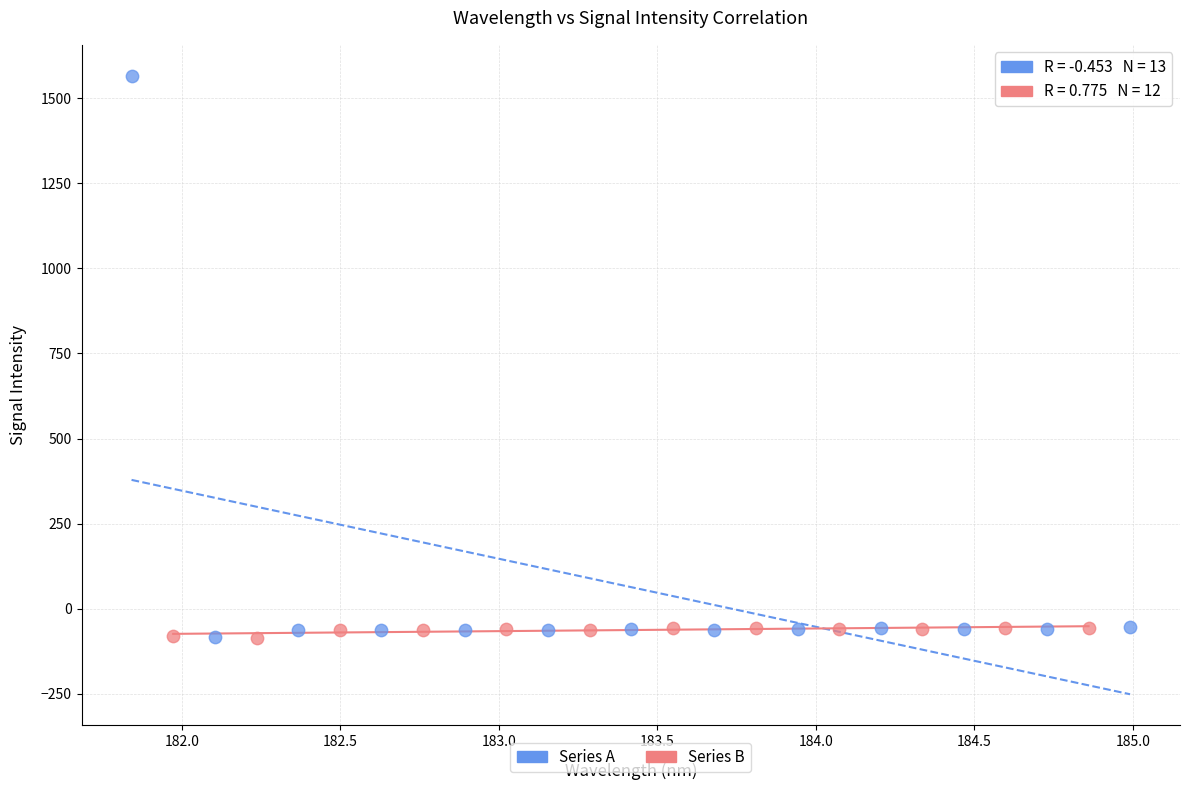

Which series reaches the maximum Y coordinate?

Series A